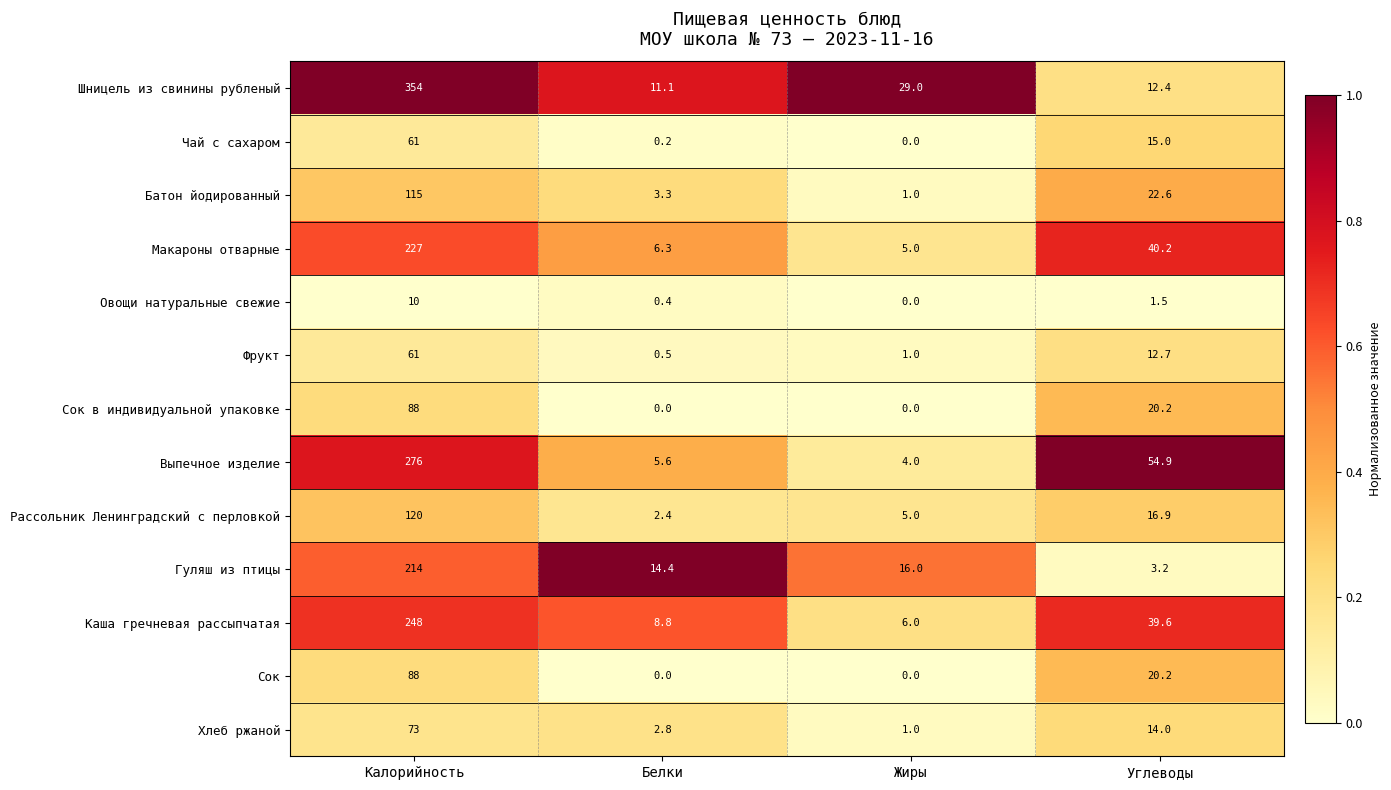

Which series has the largest range (max minus min)?

Шницель из свинины рубленый